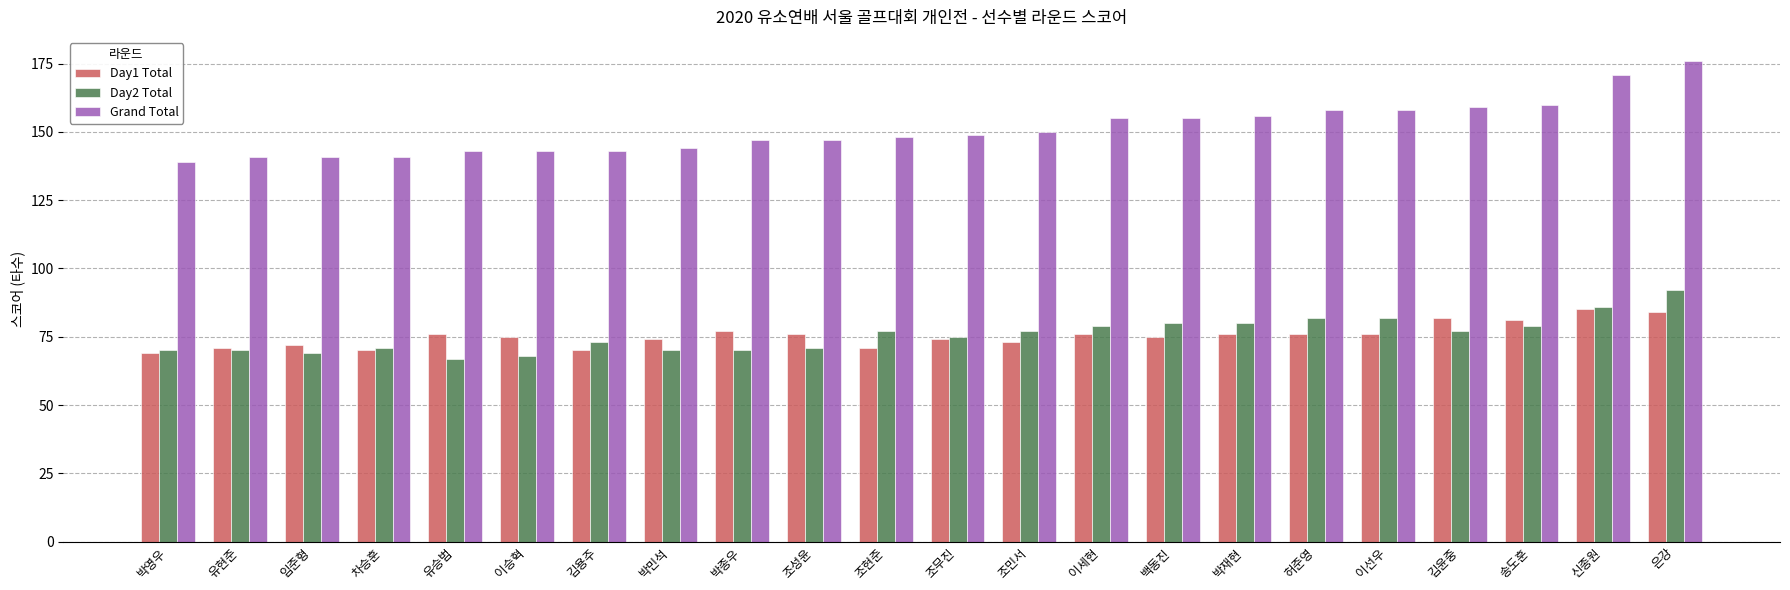

At how many categories does at least one series exceed 142?

18